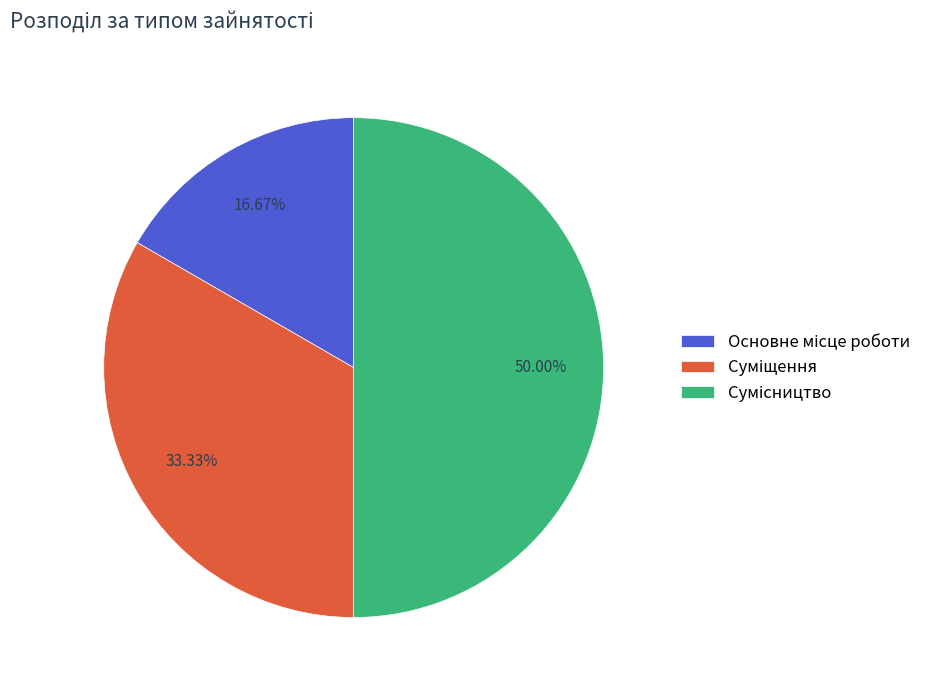

To the nearest percent, what portion does Основне місце роботи represent?

17%